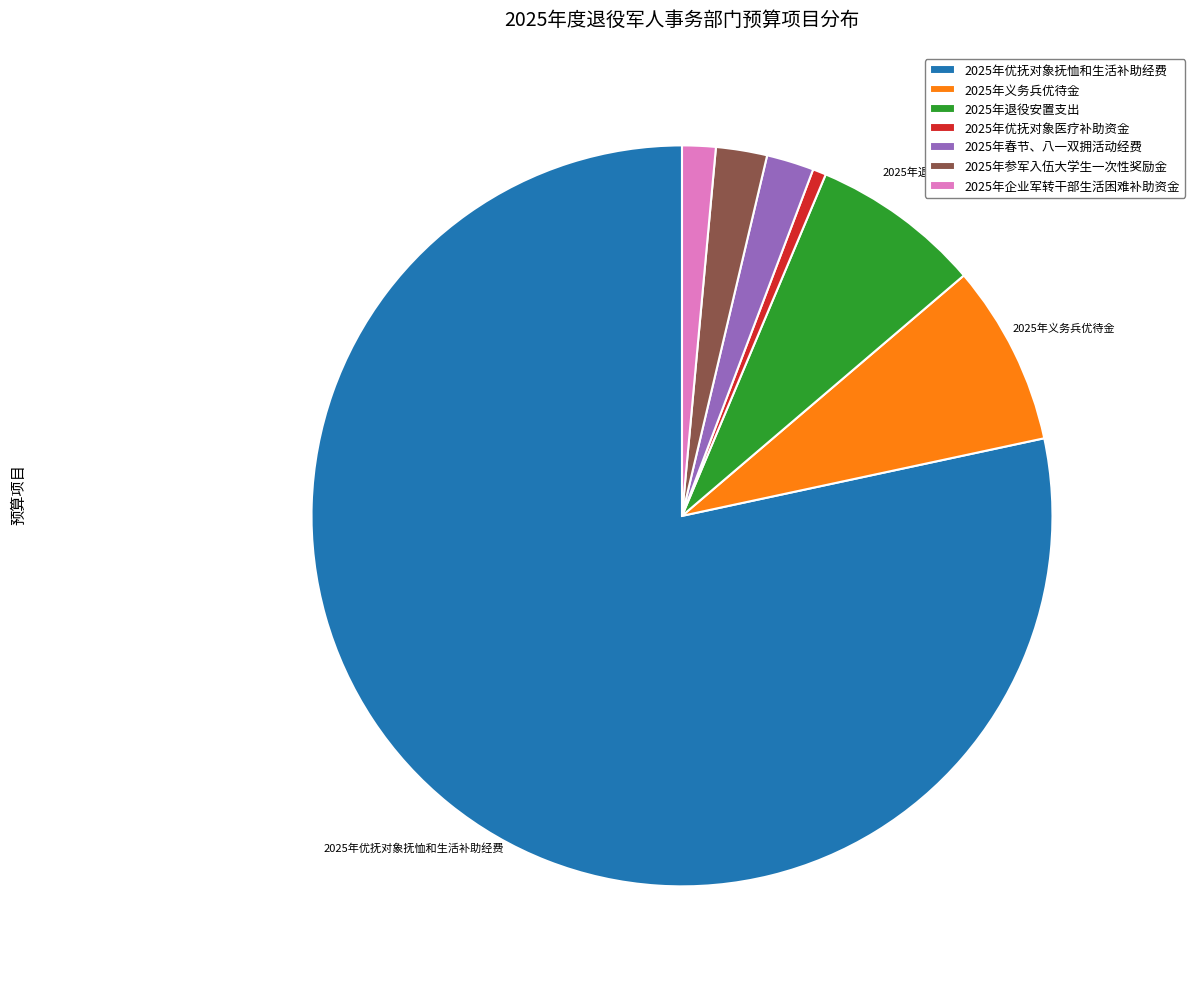

Does any single category account for the majority?

Yes